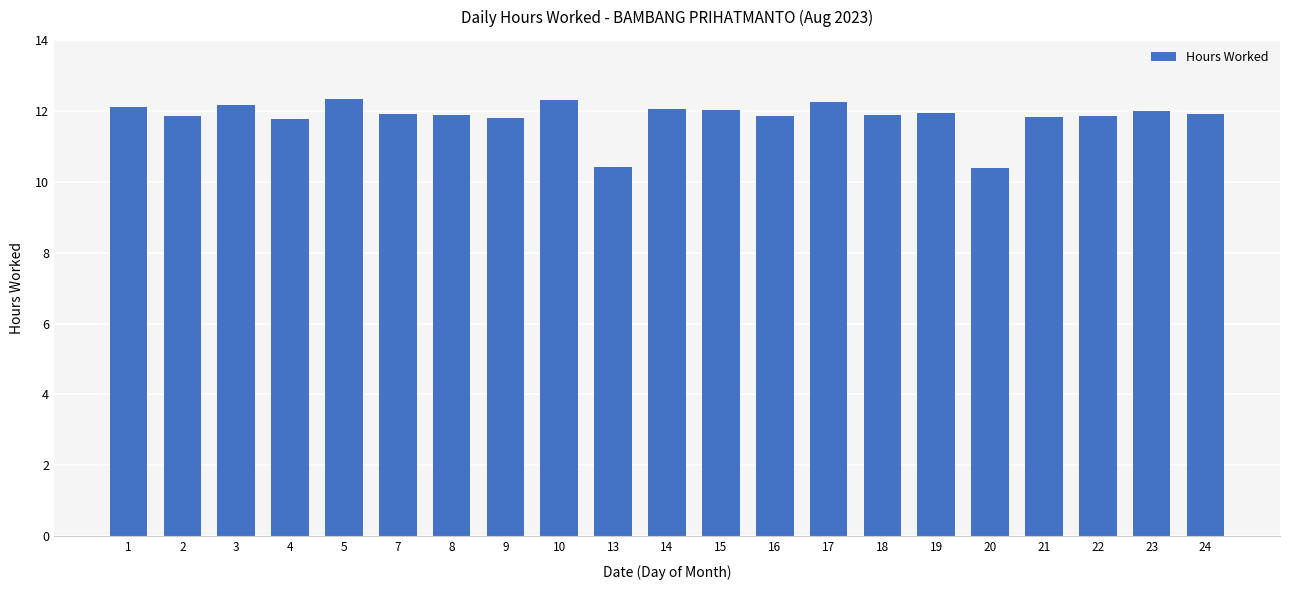

What is the greatest value displayed?

12.3